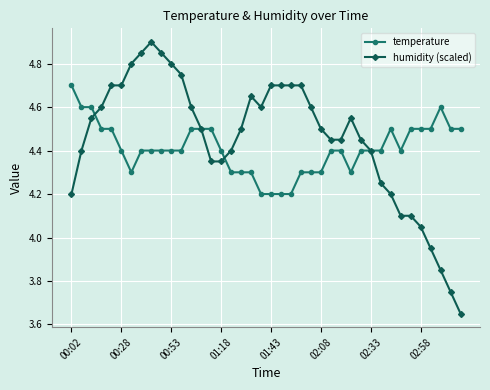

True or false: humidity (scaled) has more than 1 interior local peaks.

True